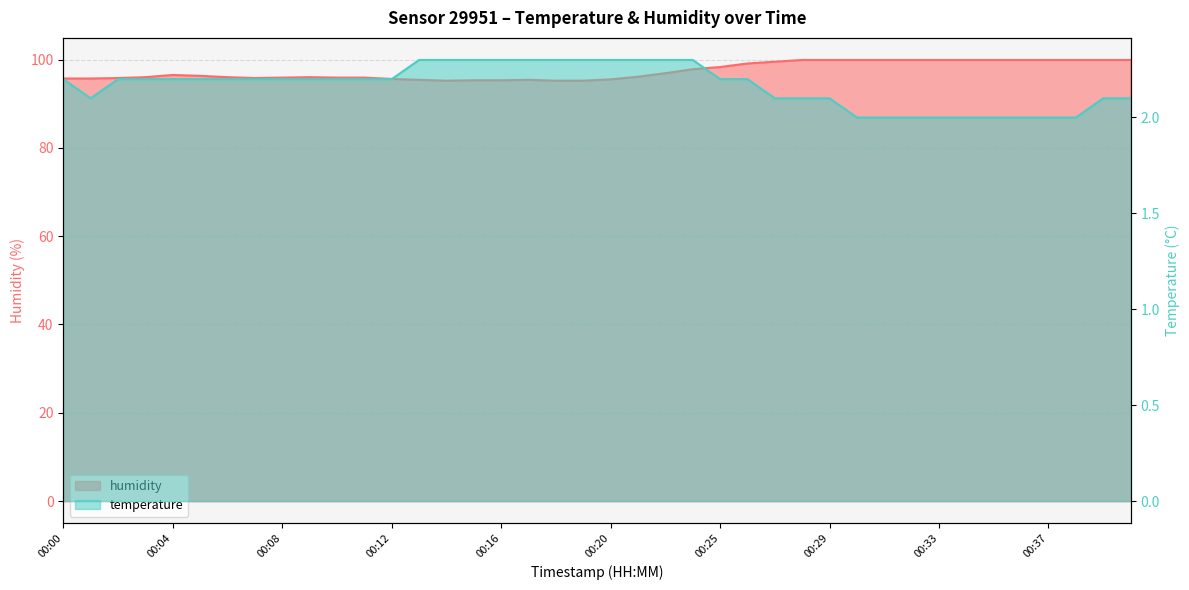

Which label corresponds to the smallest value in the chart?

00:30